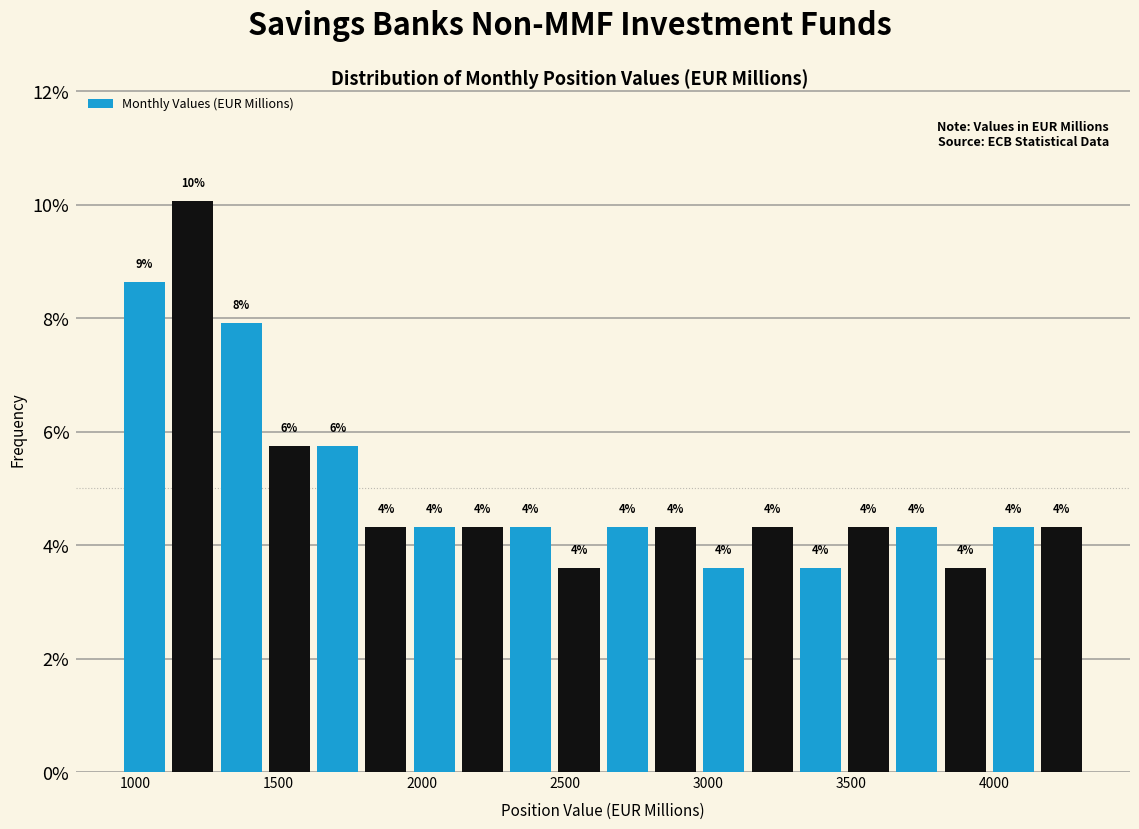

Read against the x-axis, roughly where is the centre of the tallest bar?

1200